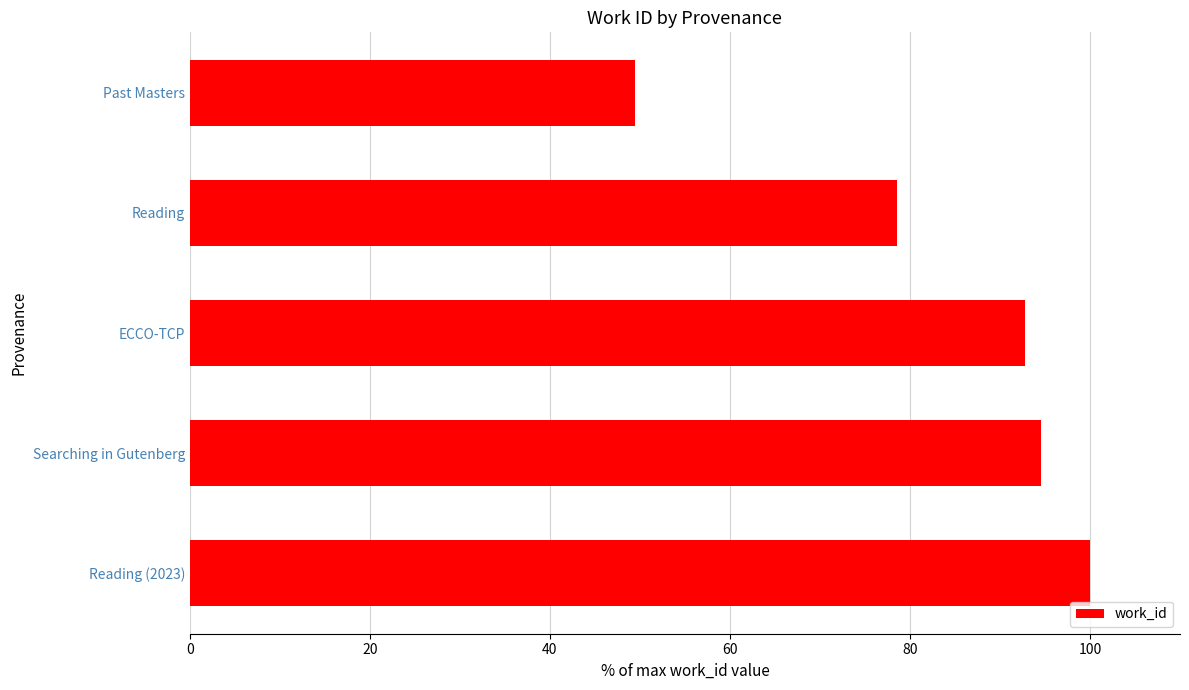

List the labels in order of value, smallest first.

Past Masters, Reading, ECCO-TCP, Searching in Gutenberg, Reading (2023)